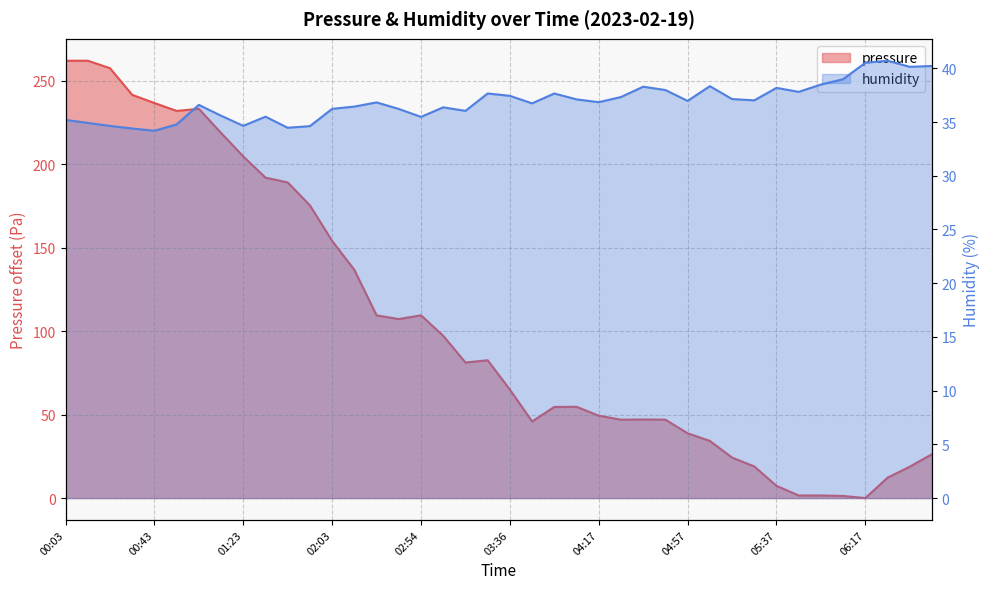

How many data points does each series have?

40